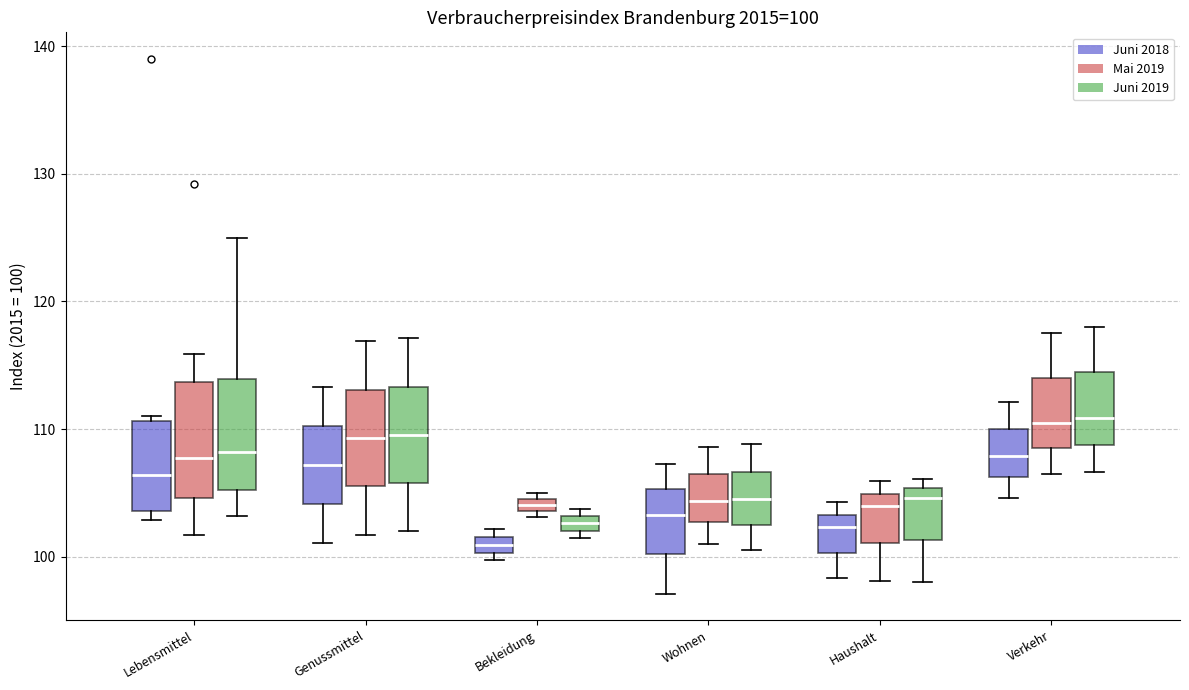

Which box's median line is the lowest?

Bekleidung (Juni 2018)